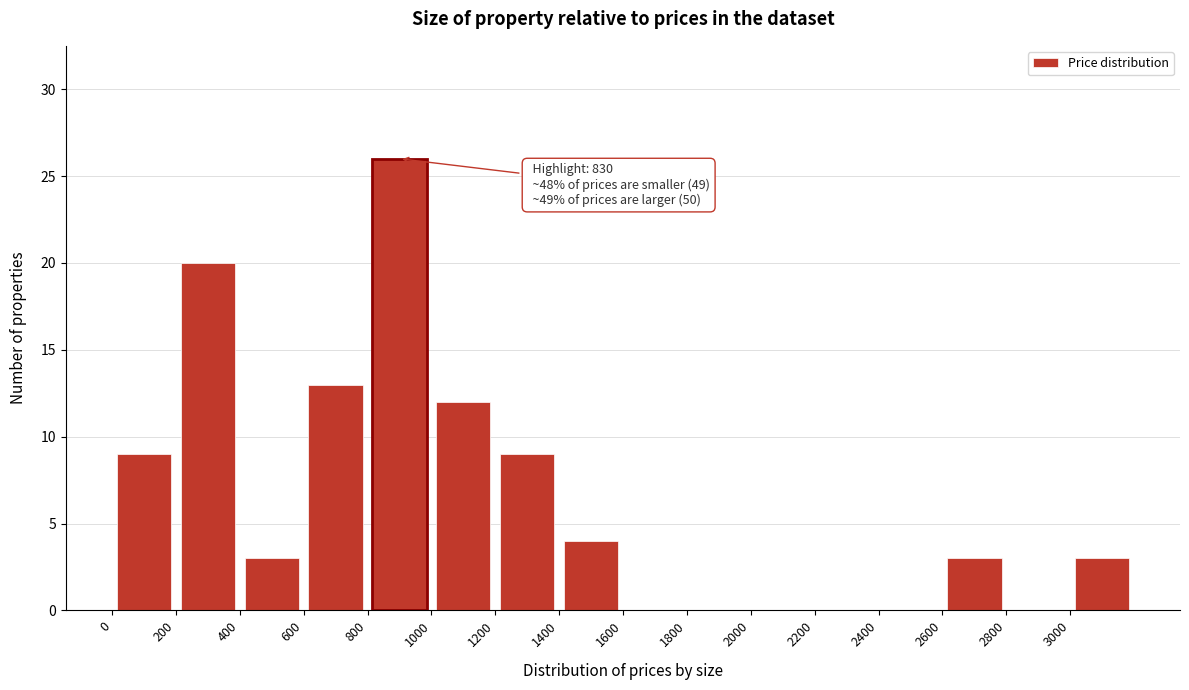

Over which range of the x-axis is the bar tallest?

800 to 1000